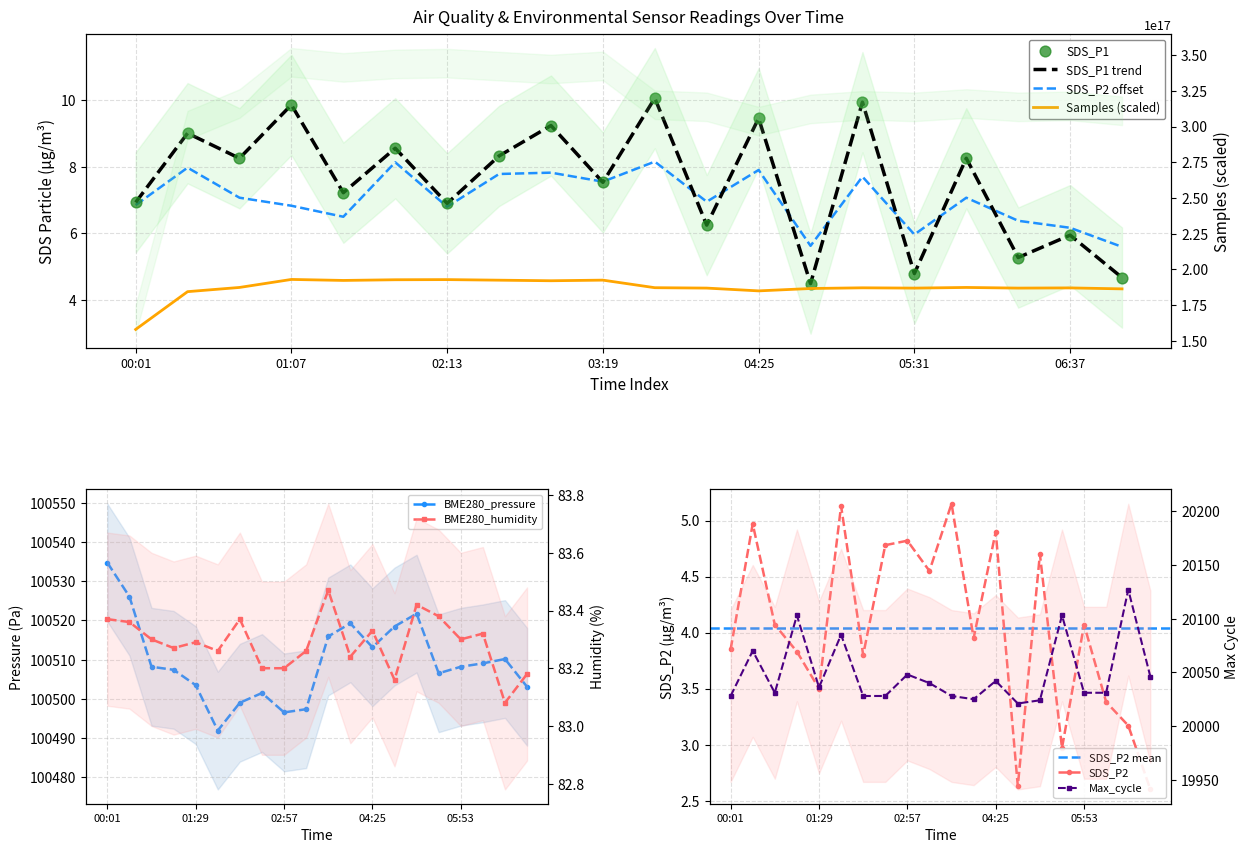

Which series contains the lowest Y value?

SDS_P1